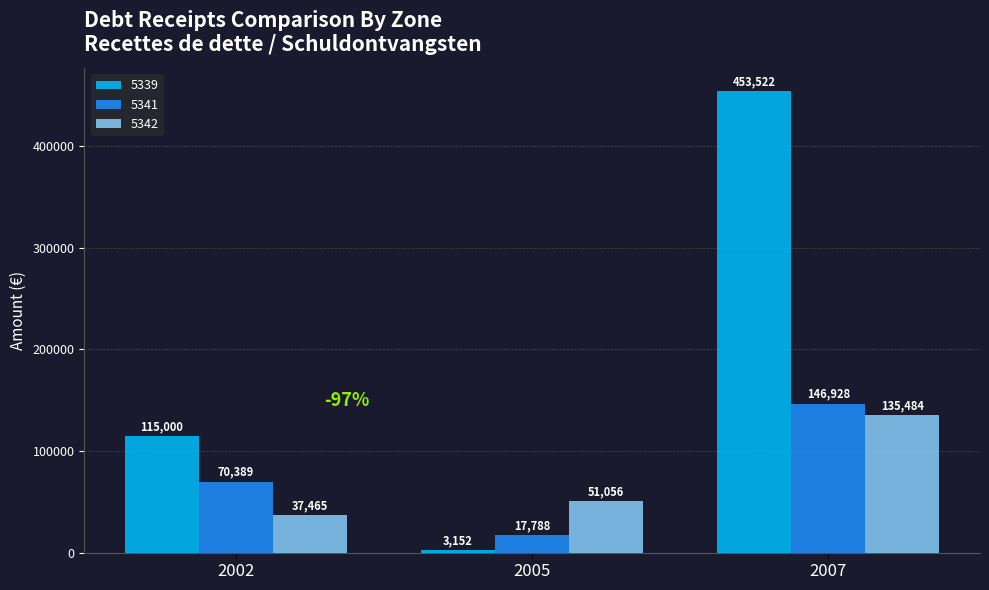

What is the difference between the 5339 values at 2007 and 2002?

338522.0